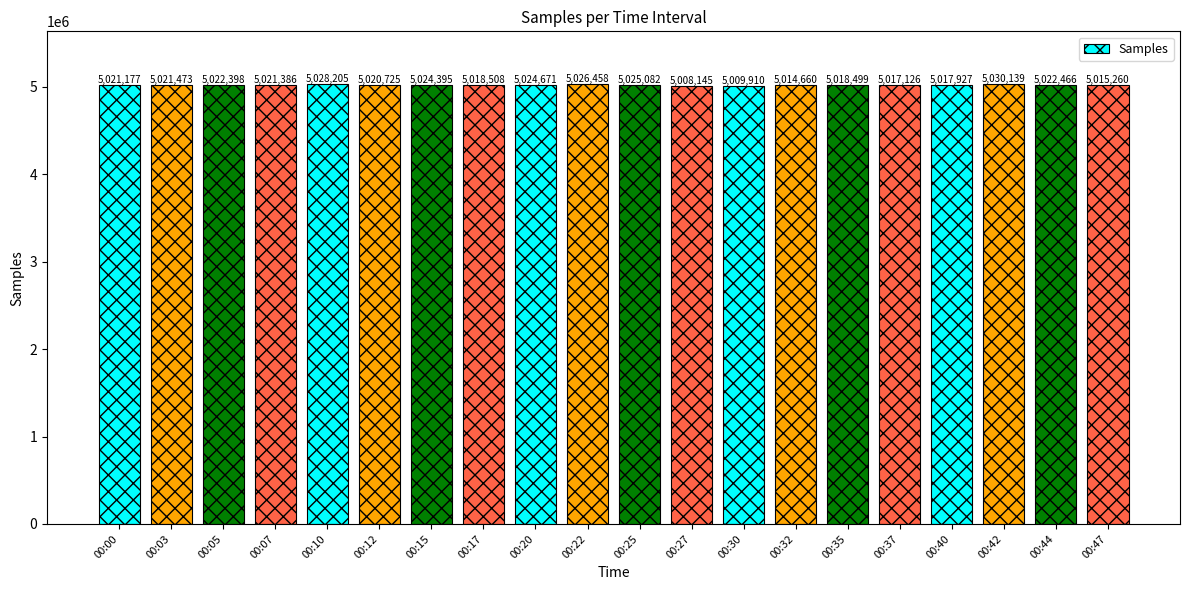

How many distinct data groups are displayed?

1